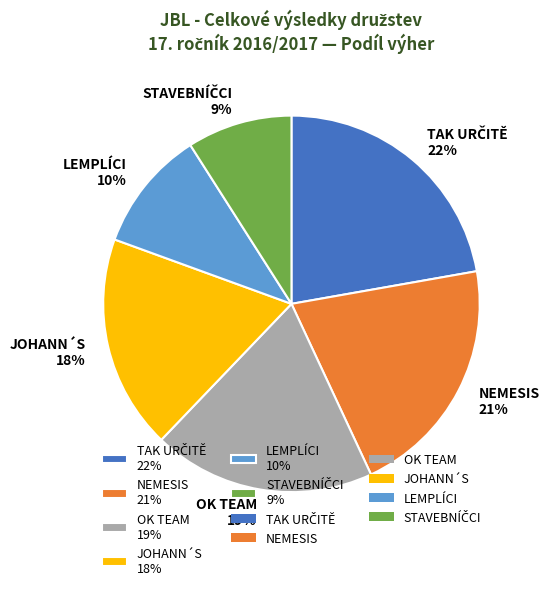

How many segments does this pie chart have?

6